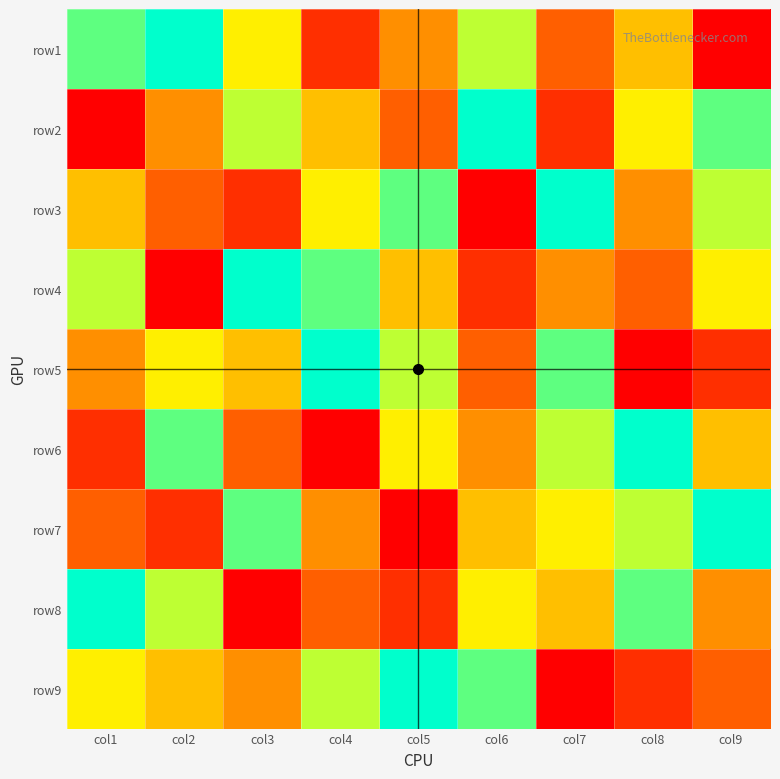

What is the maximum value shown in the chart?

9